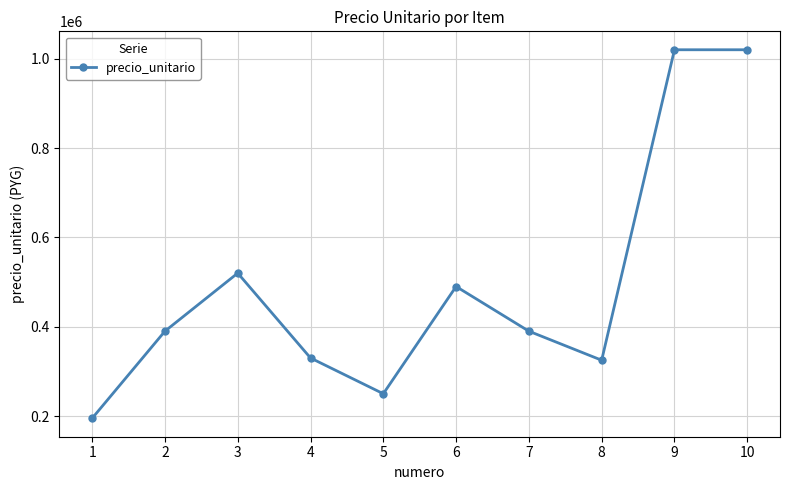

True or false: the data shows 250000 at 5.

True